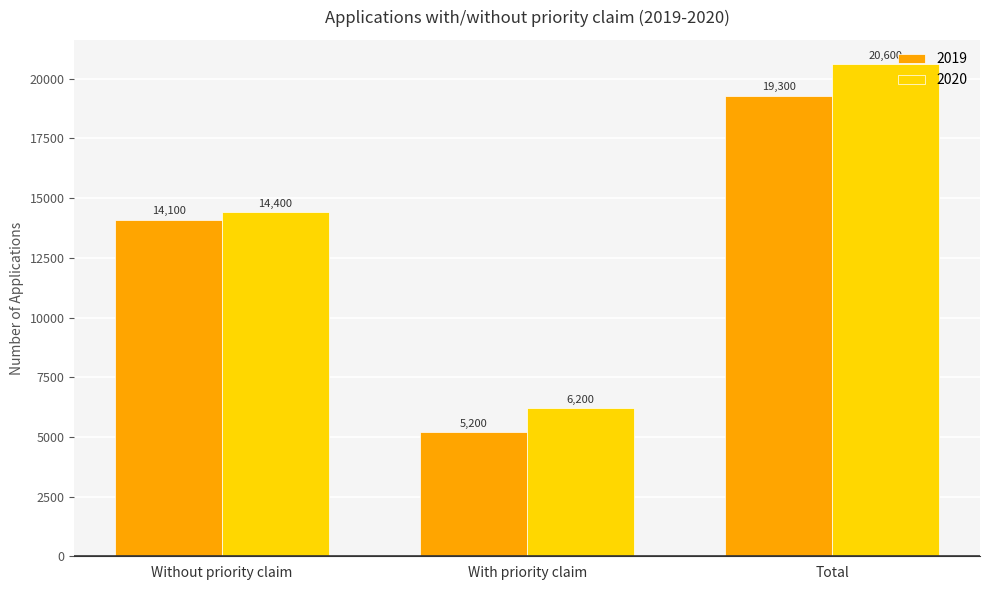

What is the sum of all 2020 values?

41200